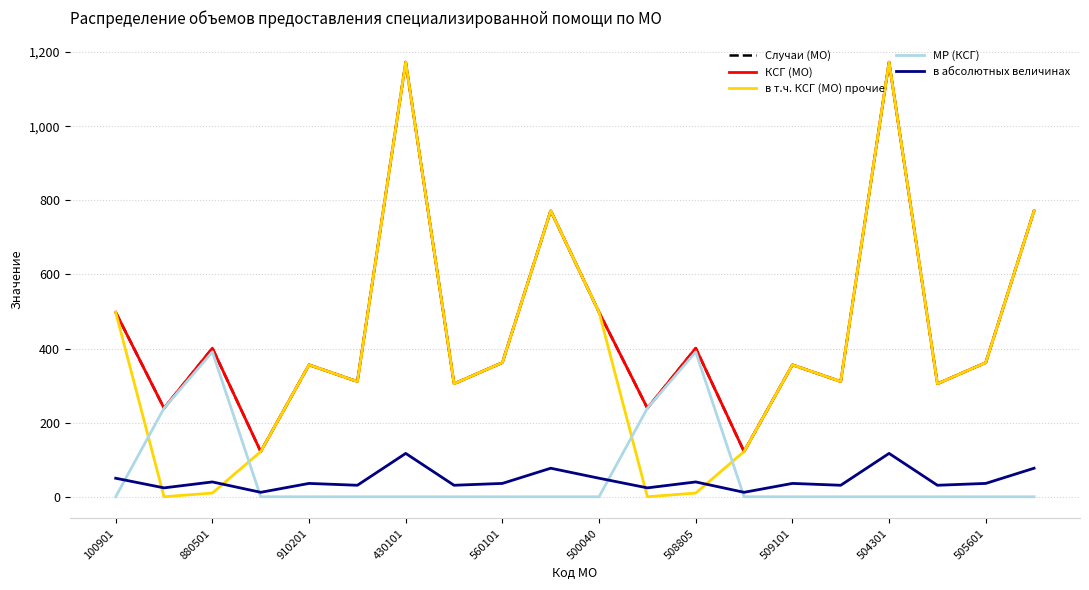

Is this an area chart (filled region under the line)?

No